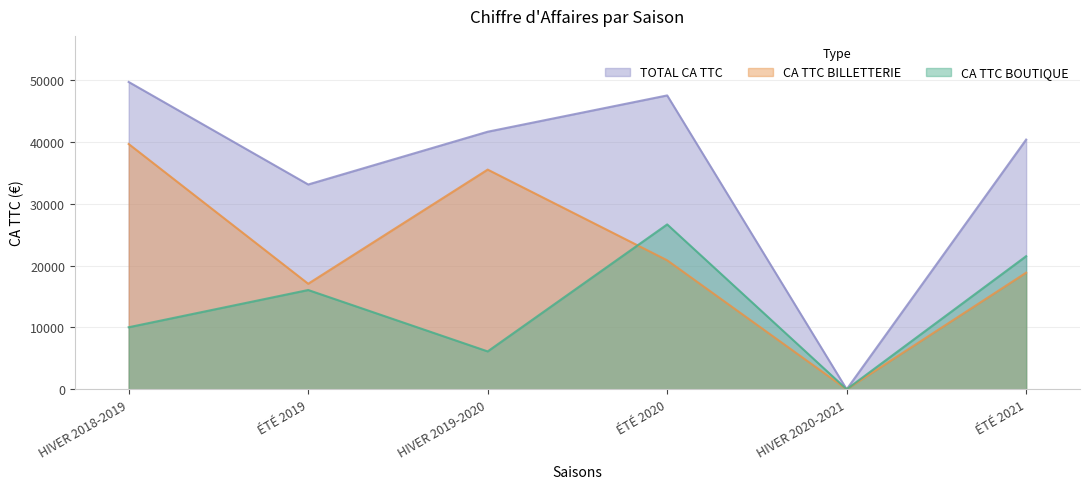

Is it true that CA TTC BILLETTERIE equals 27843 at ÉTÉ 2020?

False